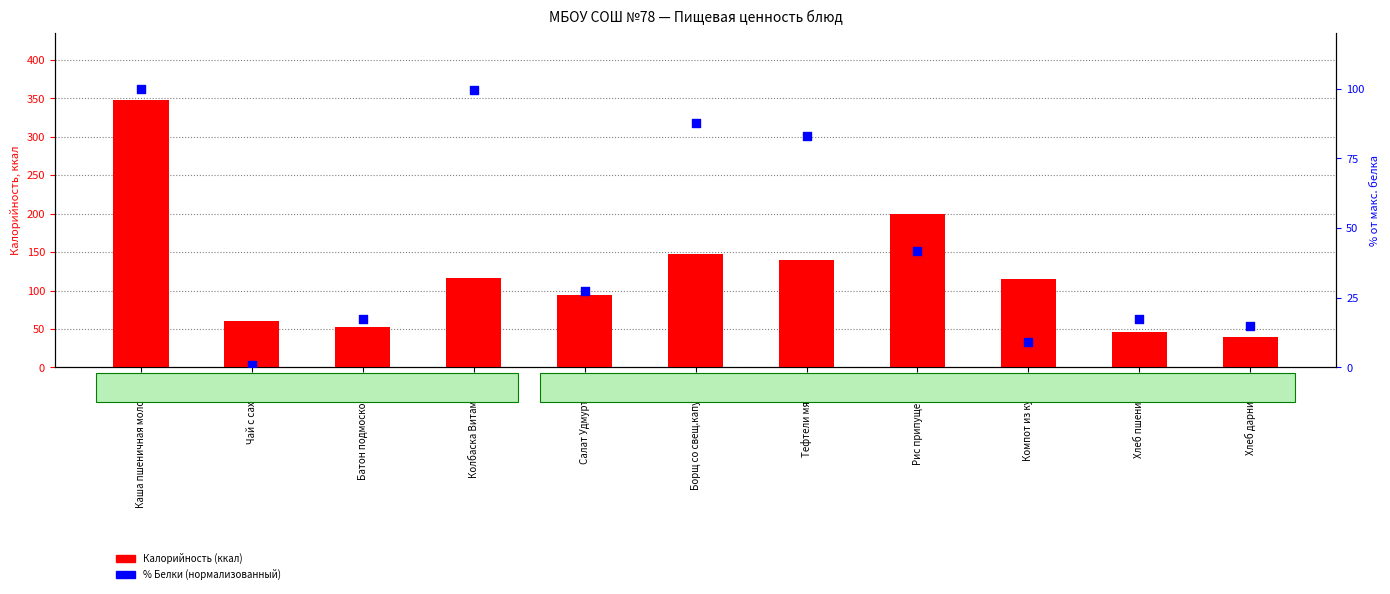

Which series contains the lowest Y value?

% Белки (норм.)